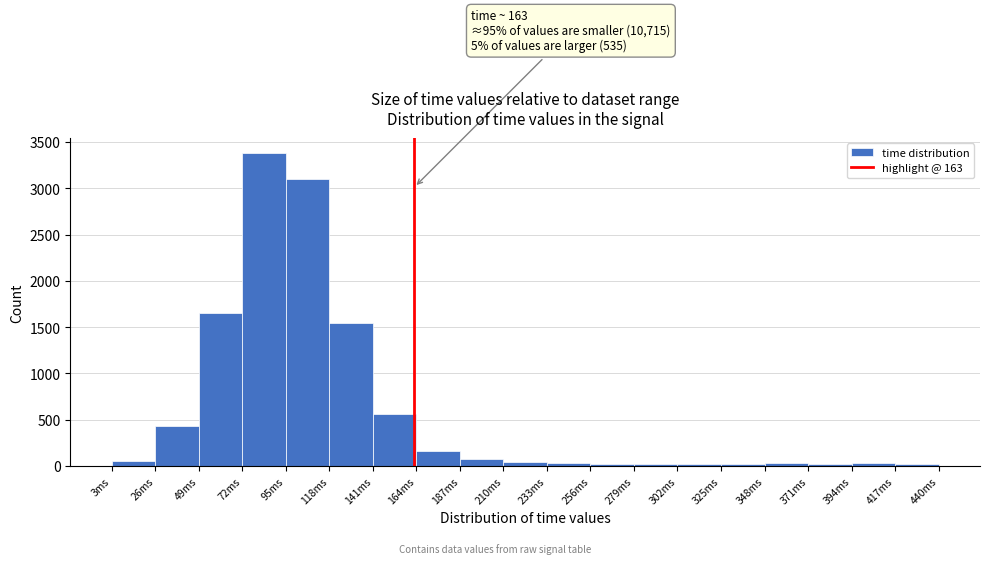

Which range on the x-axis has the tallest bar?

72 to 95